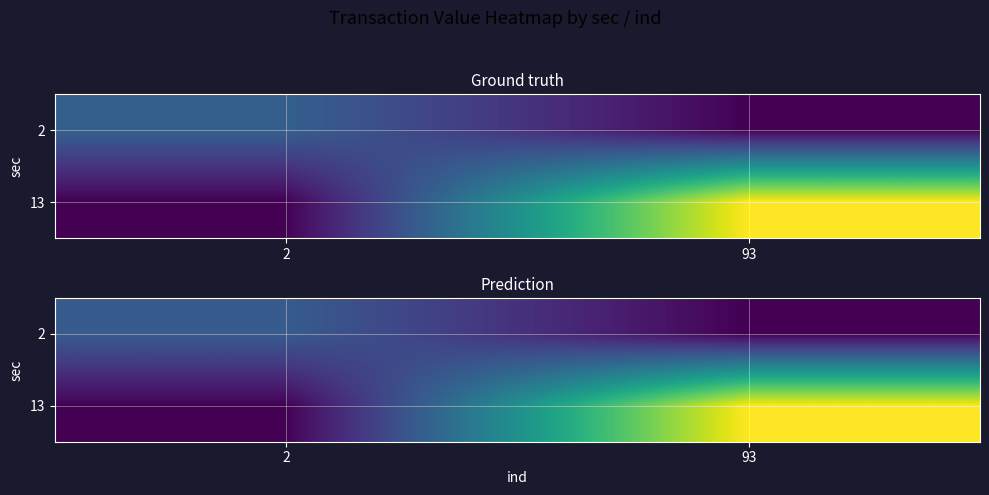

True or false: 13 has a value of 4 at 2.

False